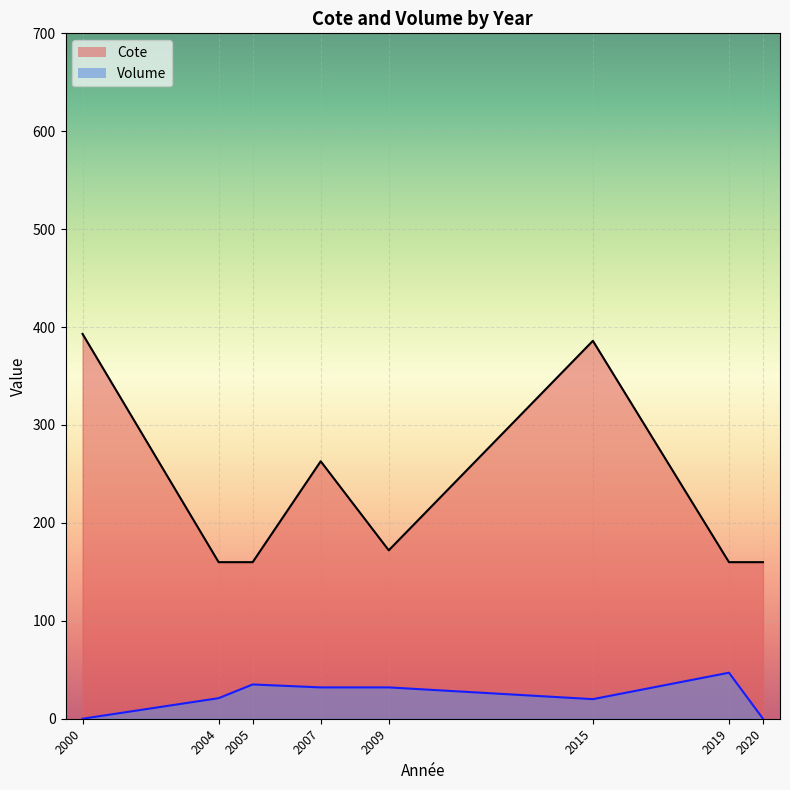

How many interior local peaks does the Cote series have?

2